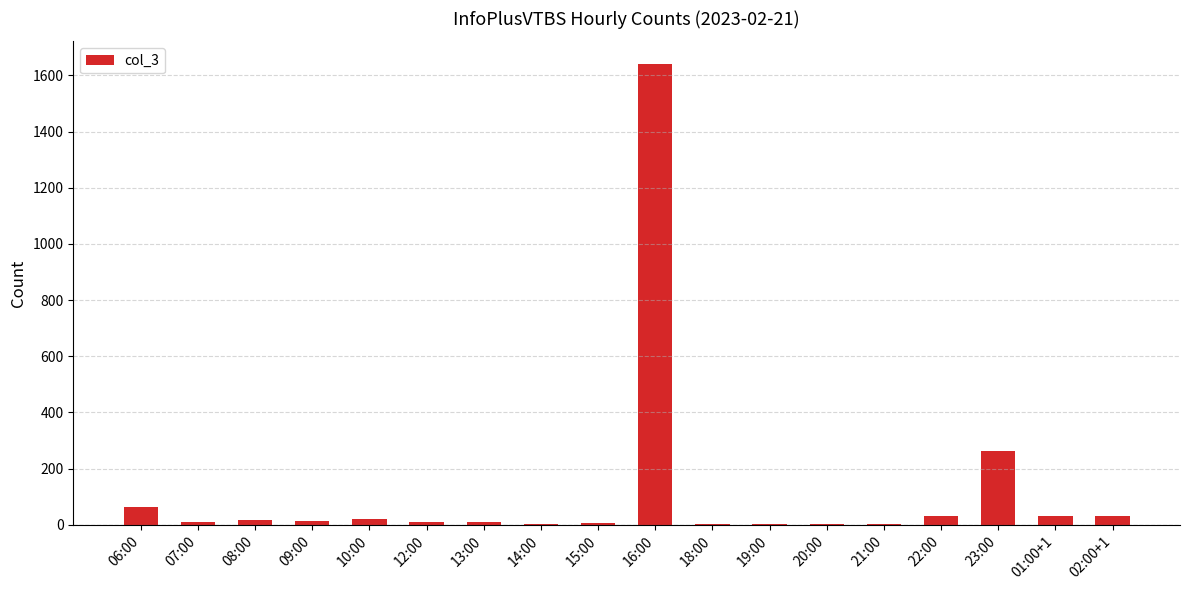

The chart shows a value of 15 at 09:00. True or false?

True